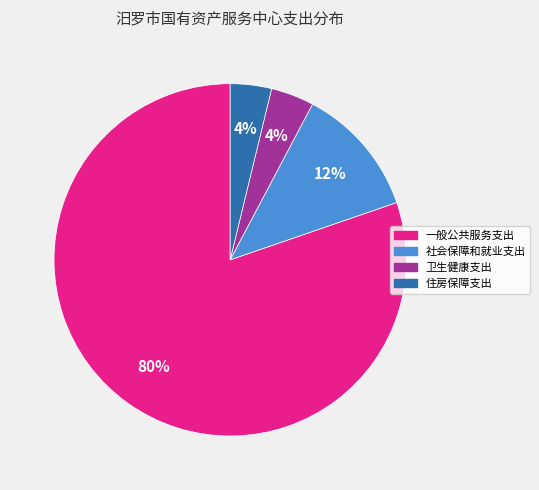

How many segments does this pie chart have?

4